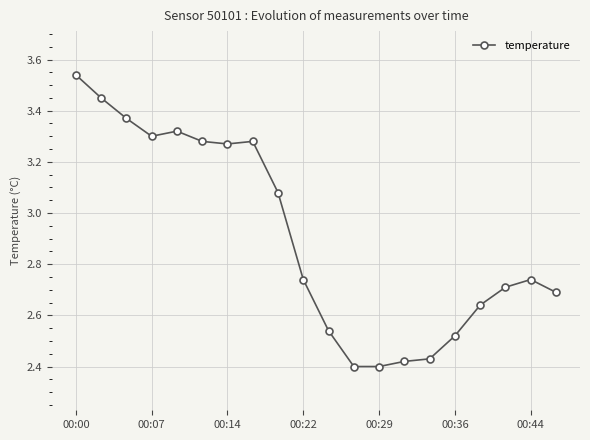

What is the average value?

2.9